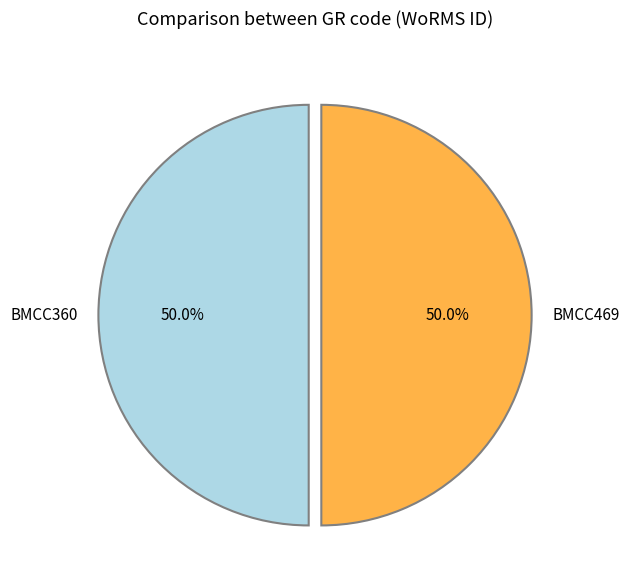

Is it true that BMCC469 is 50% of the pie?

True